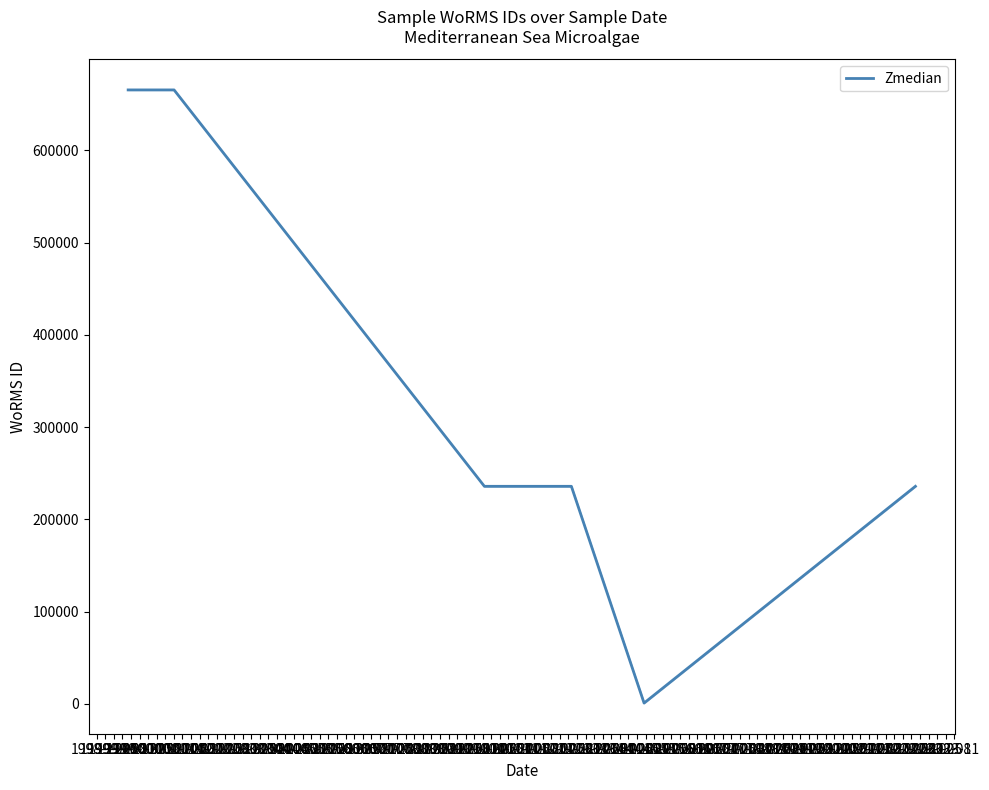

What is the difference between the second highest and second lowest values?

429769